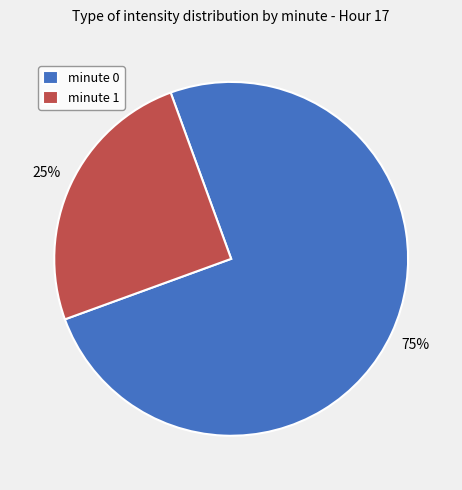

What is the largest slice in the pie chart?

minute 0